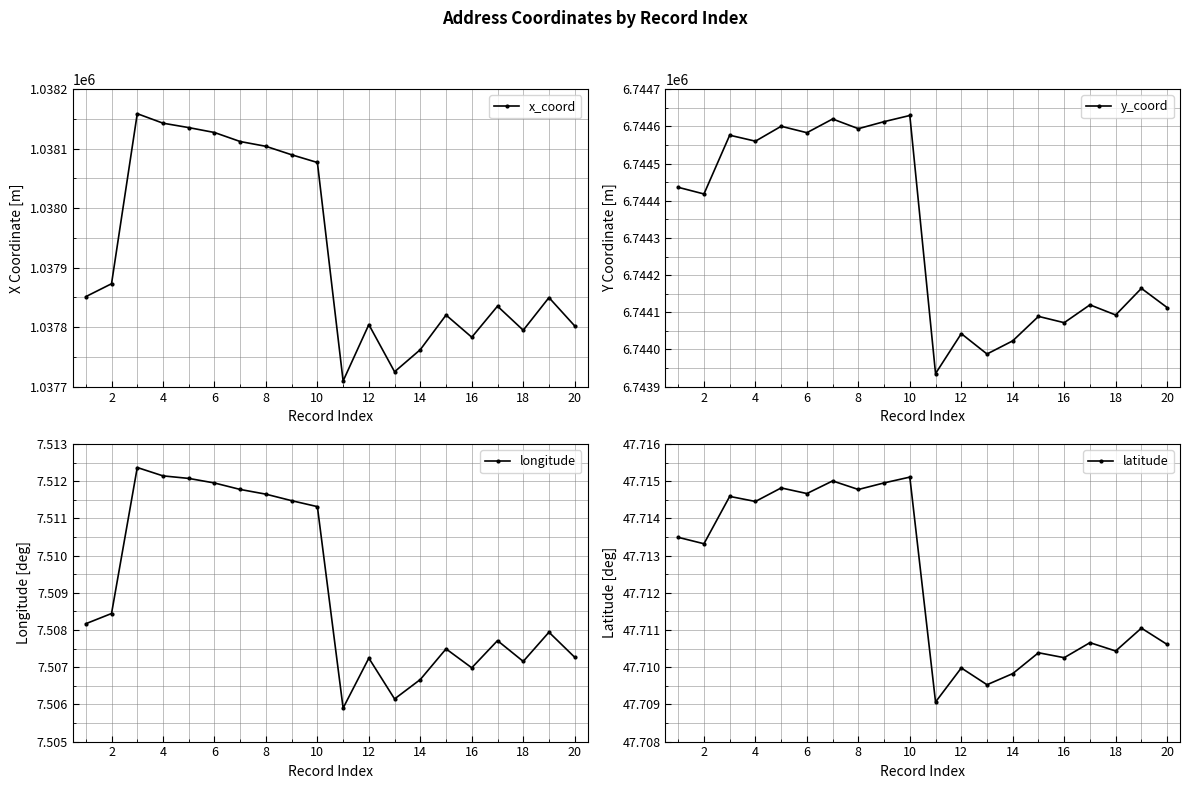

Which series has the largest range (max minus min)?

y_coord